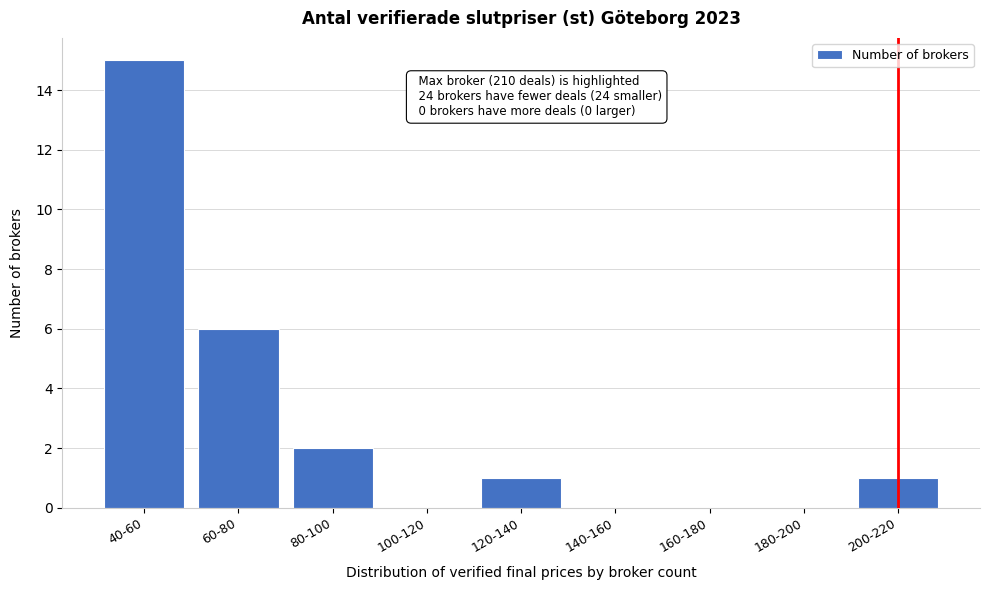

Reading left to right, transcribe all the data shown in this chart.

40-60=15	60-80=6	80-100=2	100-120=0	120-140=1	140-160=0	160-180=0	180-200=0	200-220=1